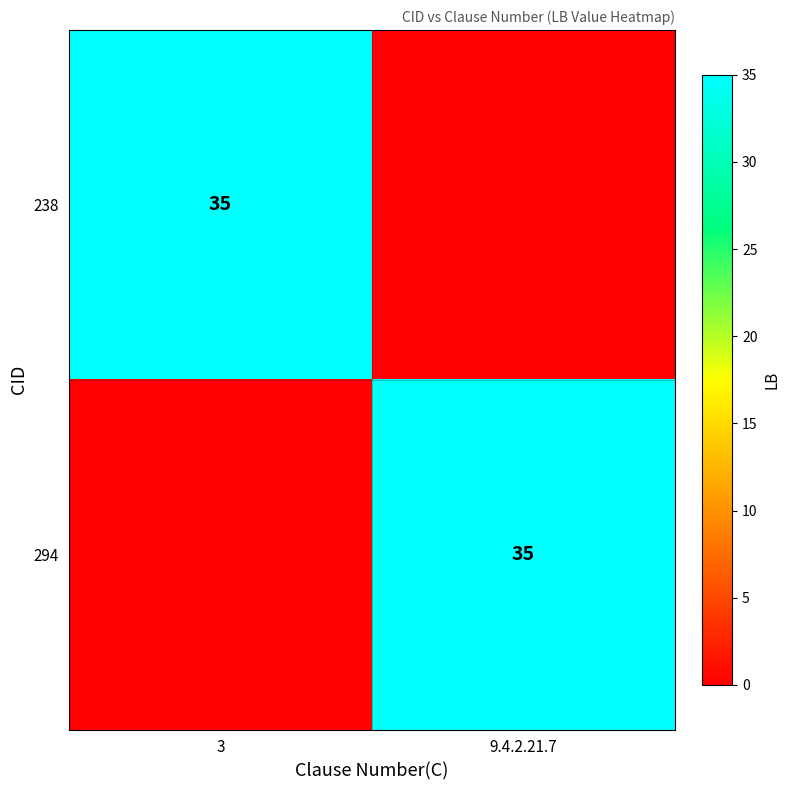

Count the number of categories in the chart.

2